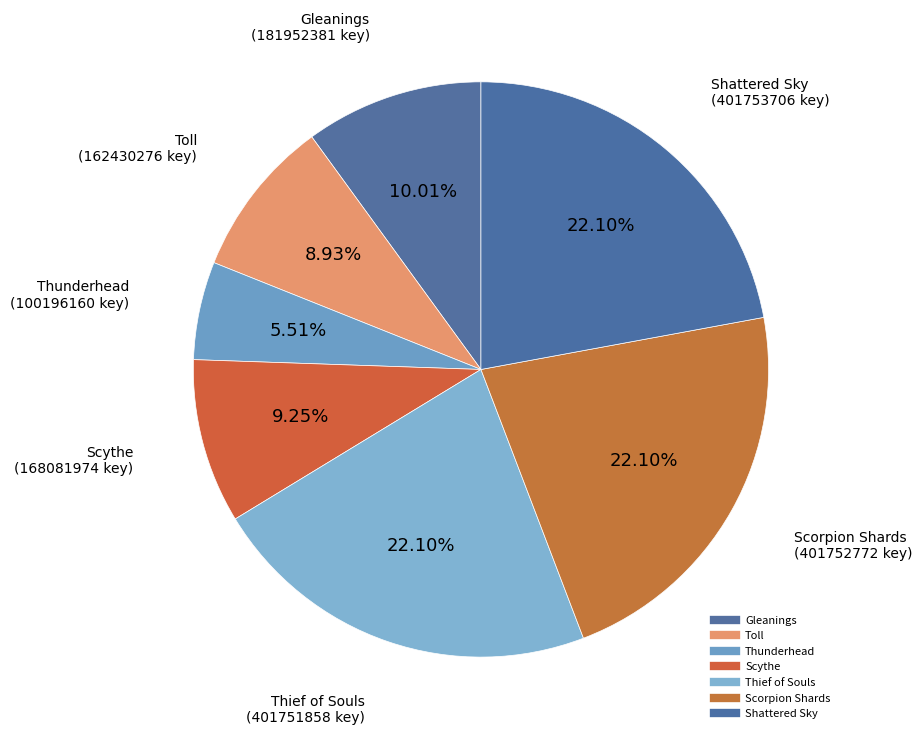

To the nearest percent, what portion does Thief of Souls represent?

22%